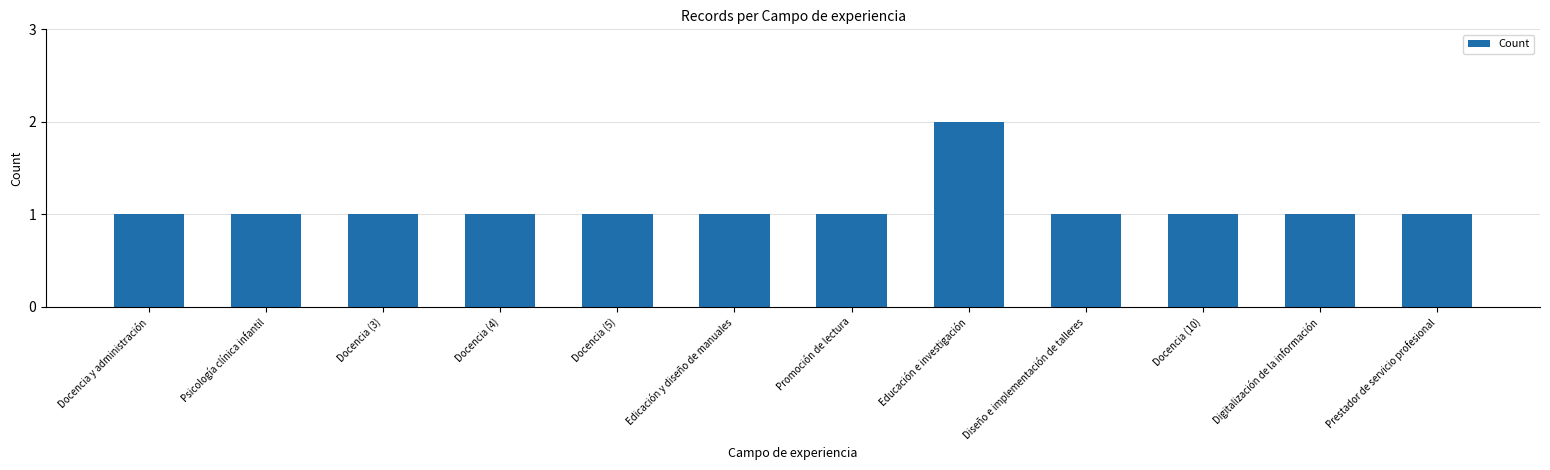

What position from the left is Promoción de lectura?

7